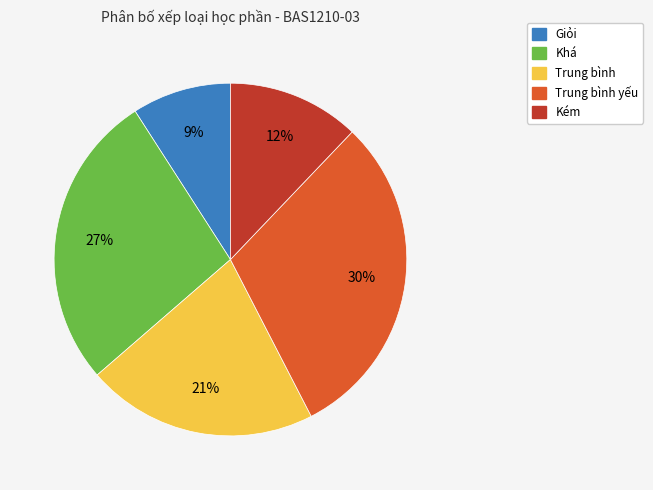

Is there any slice that represents more than half of the pie?

No